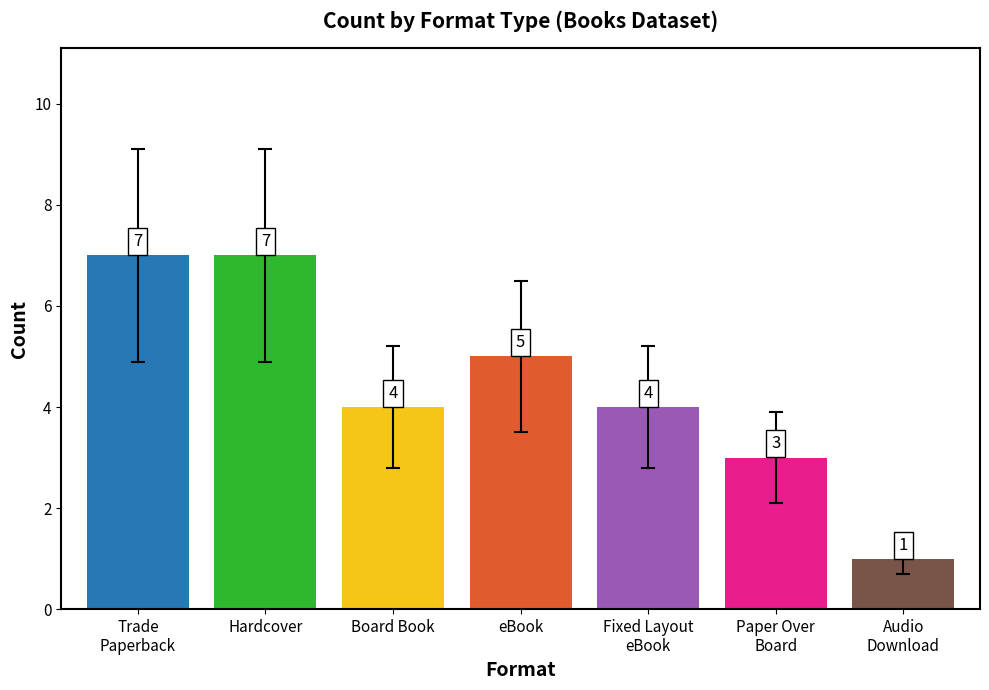

Reading right to left, list all the values displayed in this chart.

Audio
Download=1	Paper Over
Board=3	Fixed Layout
eBook=4	eBook=5	Board Book=4	Hardcover=7	Trade
Paperback=7